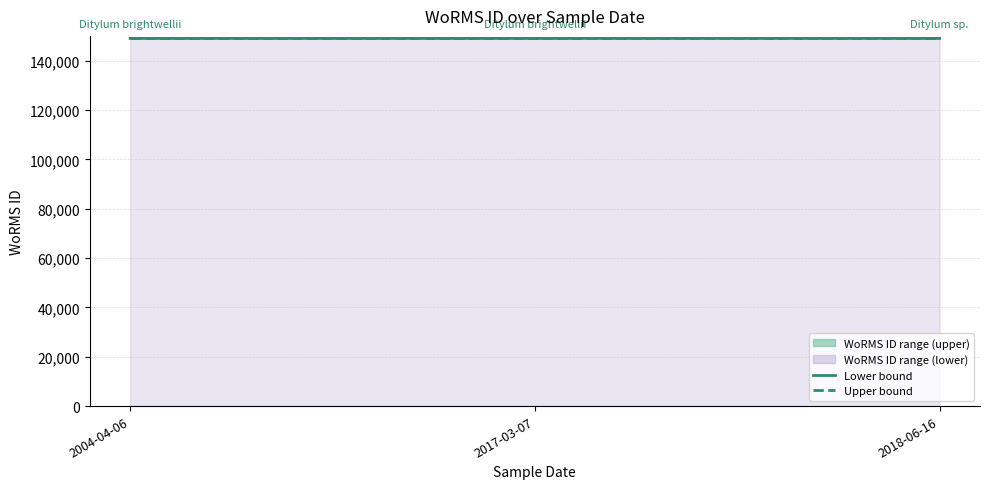

List the labels in order of WoRMS ID (lower) value, smallest first.

2004-04-06, 2017-03-07, 2018-06-16